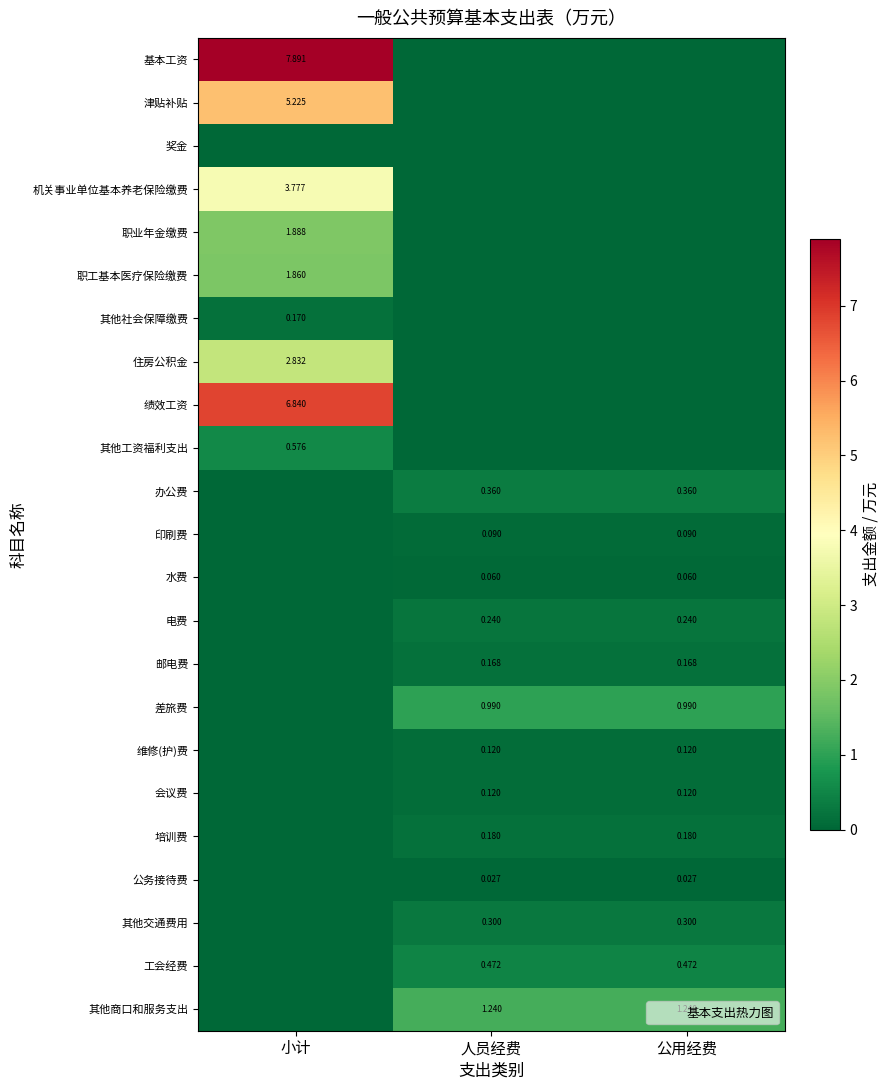

Which label corresponds to the largest value in the chart?

小计